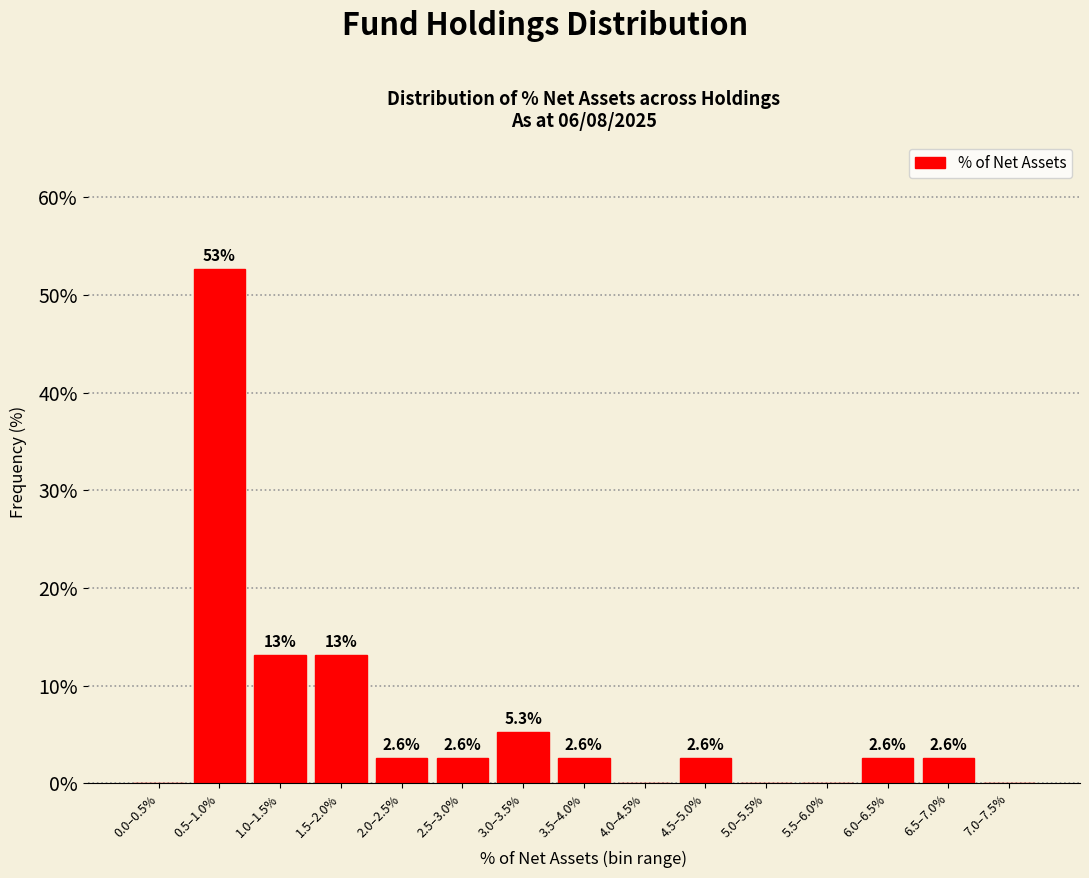

Reading left to right, list all the values displayed in this chart.

0.0–0.5%=0.0	0.5–1.0%=52.6	1.0–1.5%=13.2	1.5–2.0%=13.2	2.0–2.5%=2.6	2.5–3.0%=2.6	3.0–3.5%=5.3	3.5–4.0%=2.6	4.0–4.5%=0.0	4.5–5.0%=2.6	5.0–5.5%=0.0	5.5–6.0%=0.0	6.0–6.5%=2.6	6.5–7.0%=2.6	7.0–7.5%=0.0